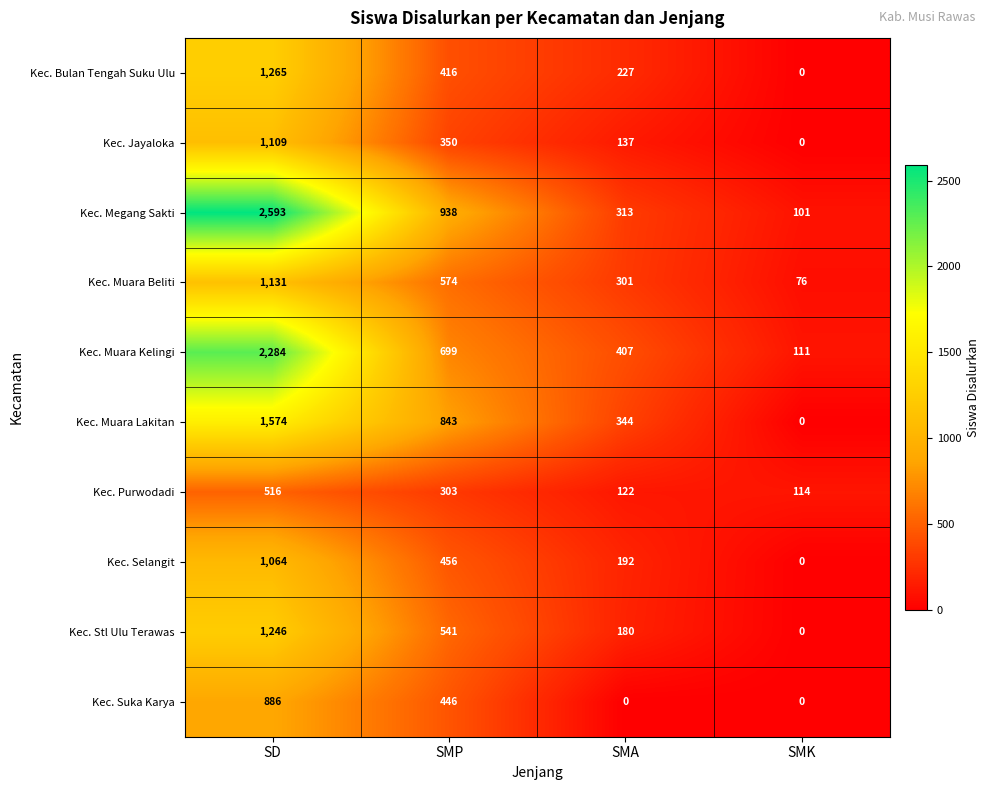

How many categories are shown in the chart?

4